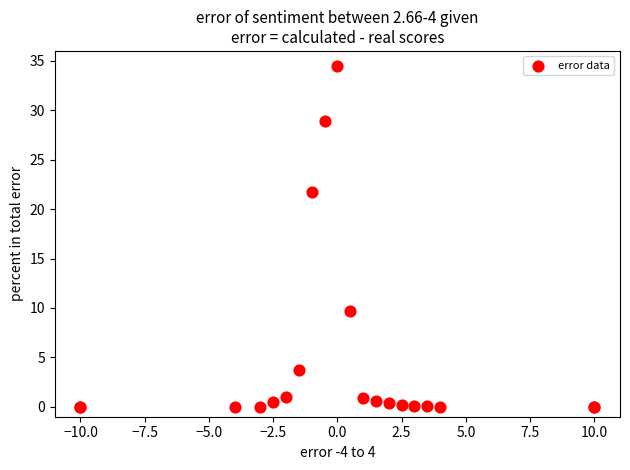

What Y value in the scatter plot is closest to 17?

21.7